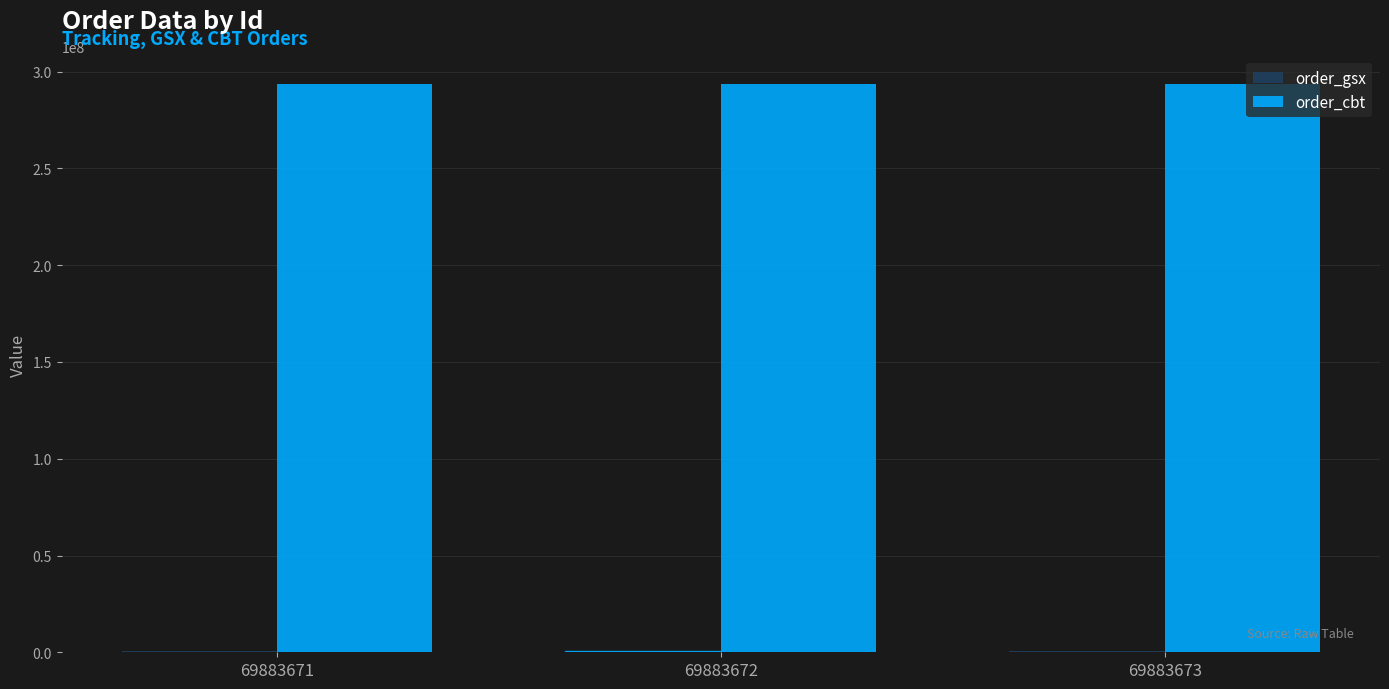

Are the bars grouped side by side (vs. stacked)?

Yes